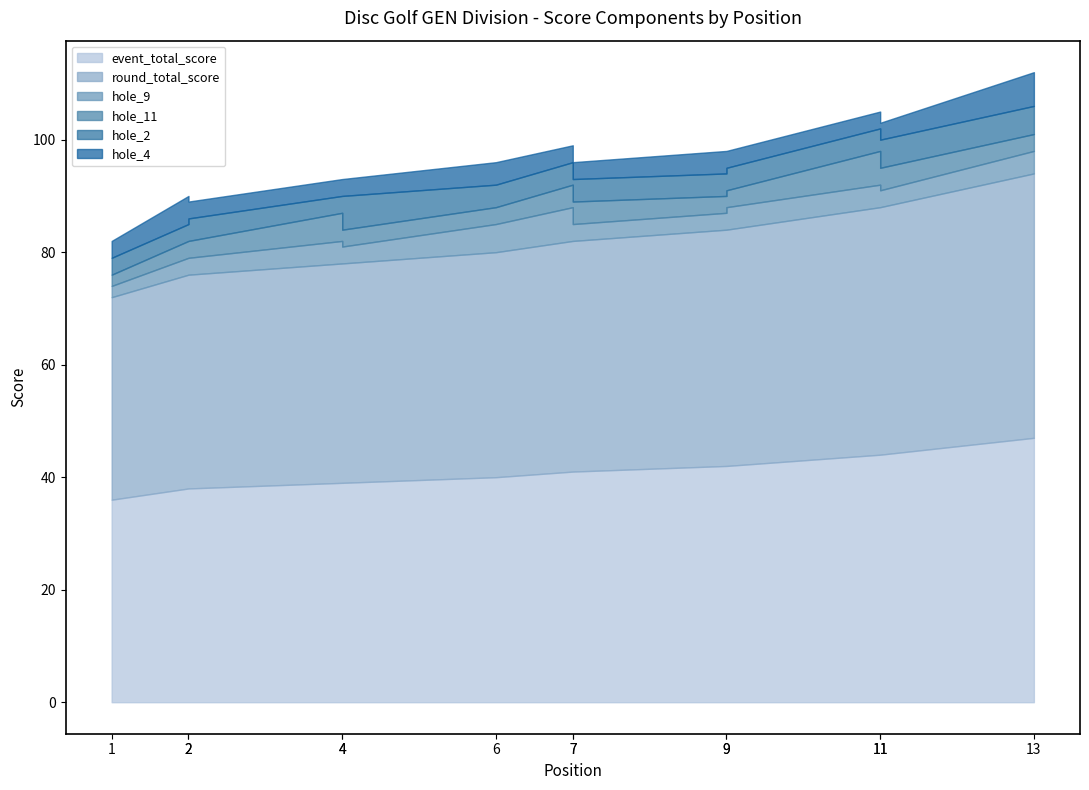

At which category does the chart reach its peak across all series?

13